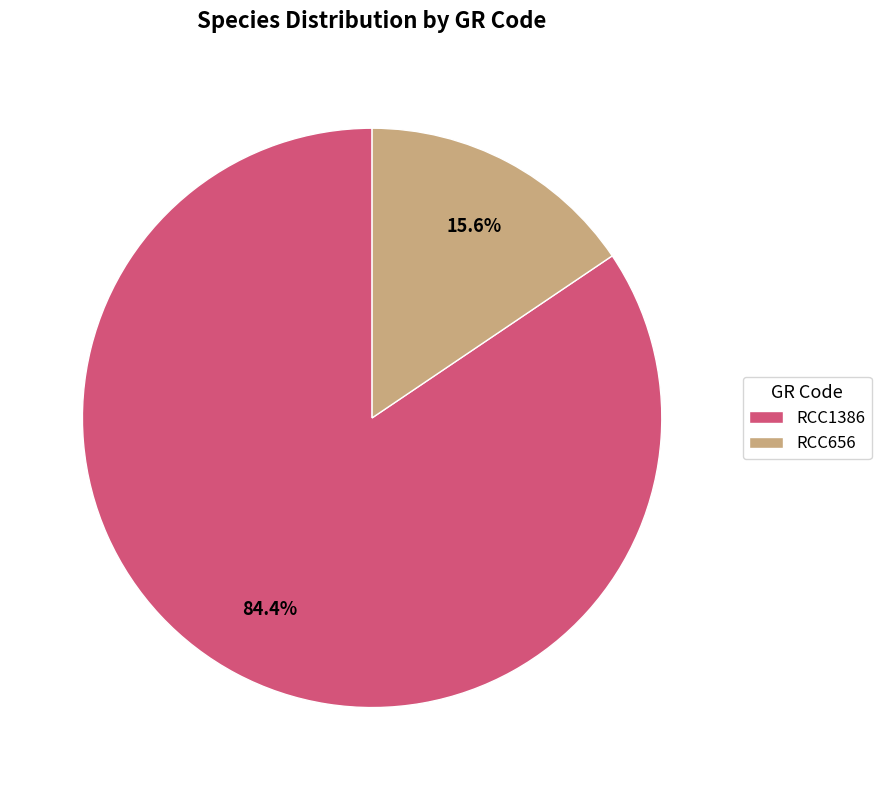

To the nearest percent, what portion does RCC656 represent?

16%